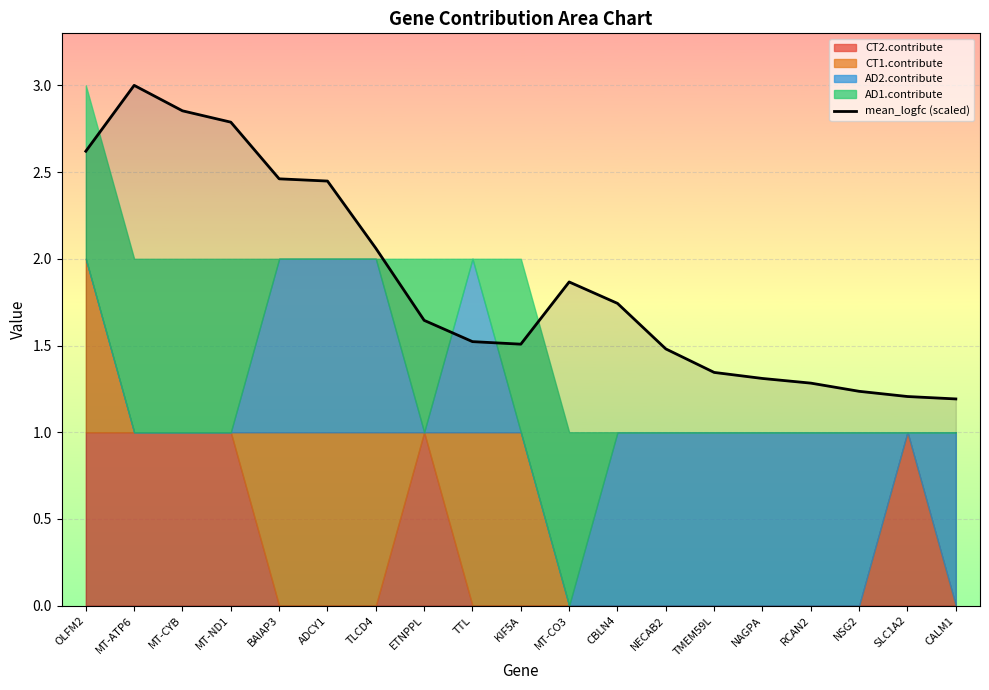

What is the difference between the maximum and minimum values?

1.8